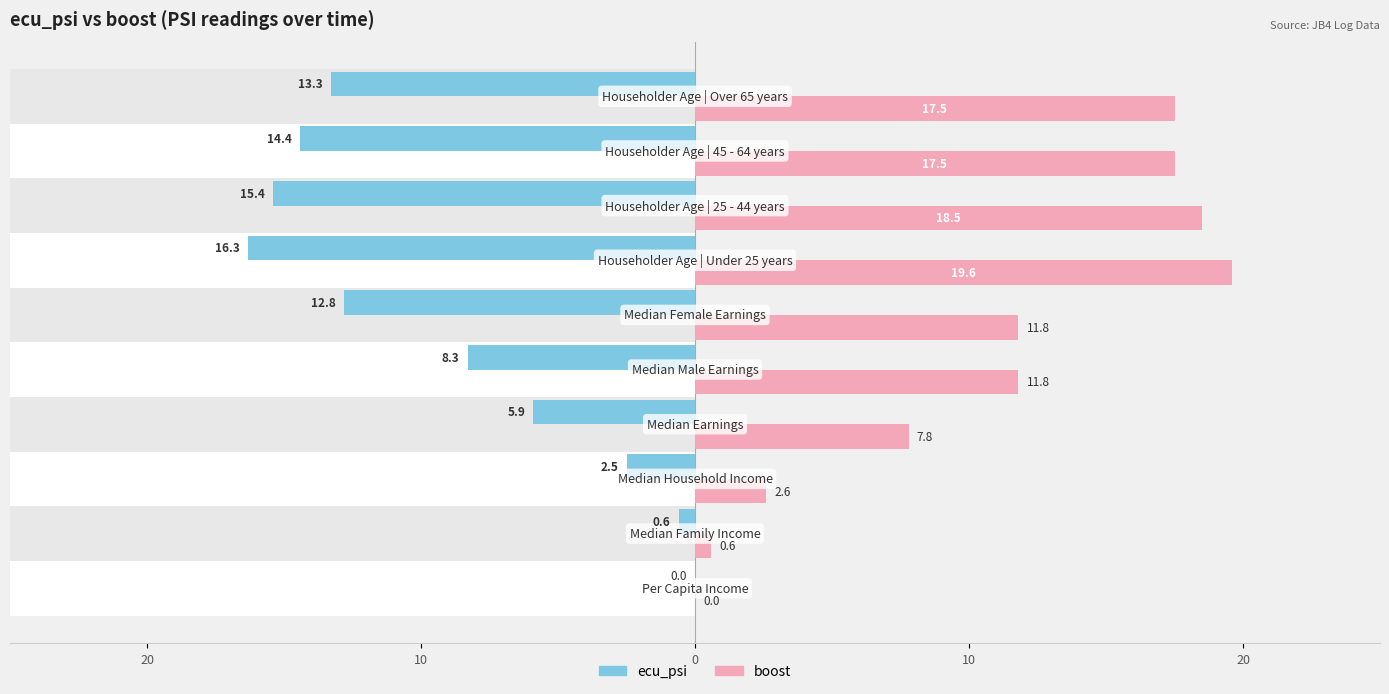

How many positive values does the boost series have?

9